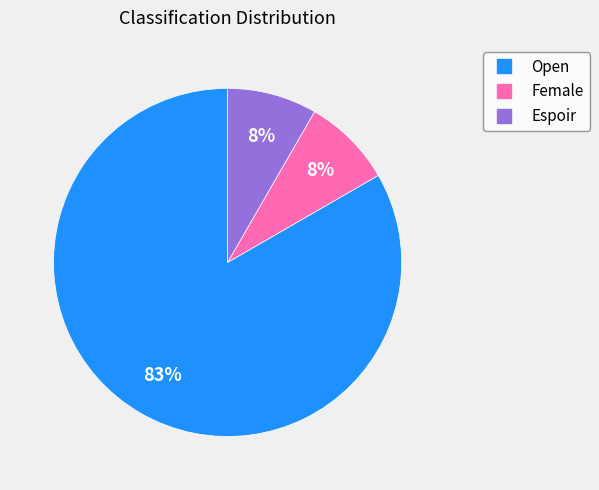

Is the sum of Espoir and Open greater than half?

Yes